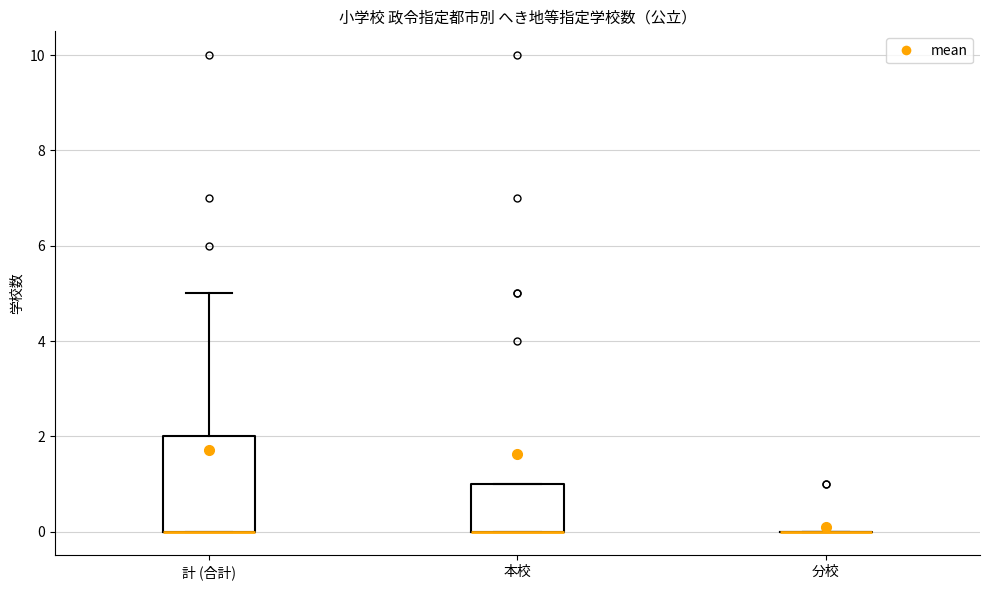

Reading left to right, transcribe this box plot: for each box, give where its median line is, the range the box spans, and where its two whiskers end, as read against the y-axis. The values are not printed on the chart, so give them approximately, as read against the axis.

計 (合計): median 0 (drawn on the box's lower edge), box 0 to 2, whiskers 0 to 5
本校: median 0 (drawn on the box's lower edge), box 0 to 1, whiskers 0 to 1
分校: box collapsed to a line at 0, whiskers 0 to 0